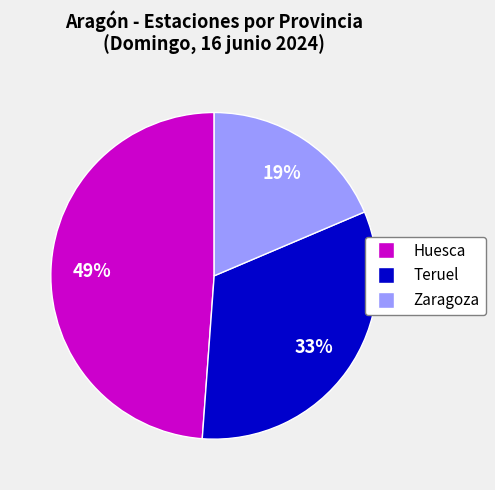

Rank the categories by value from highest to lowest.

Huesca, Teruel, Zaragoza